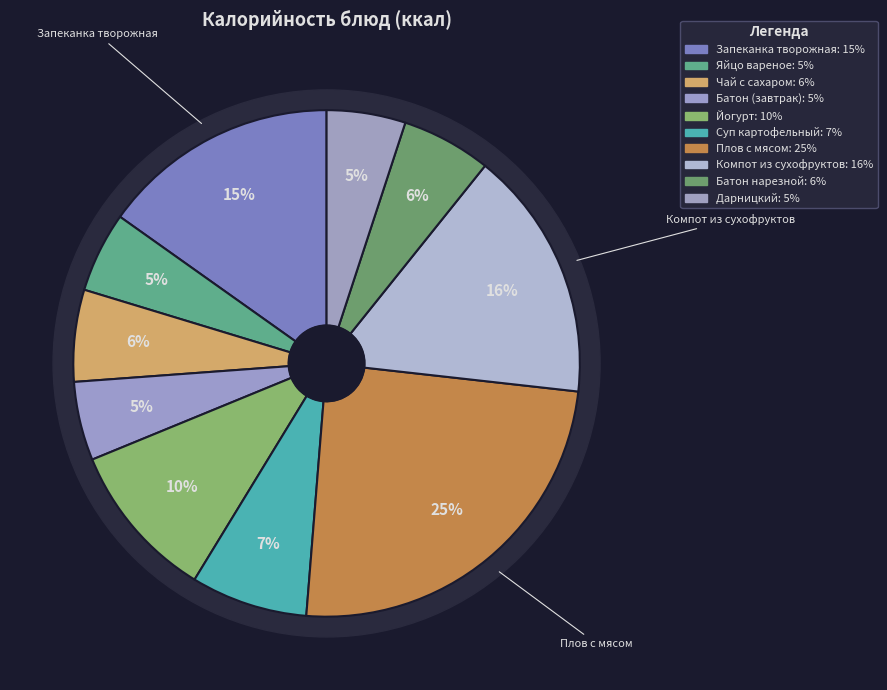

Do творожная запеканка со сгущ.молоком and чай с сахаром together represent more than half of the pie?

No